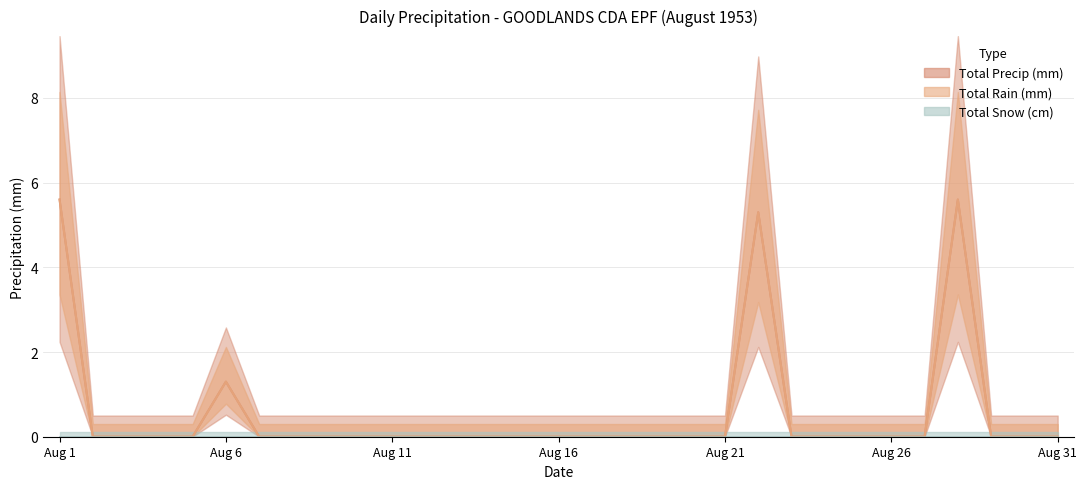

The value of Total Precip (mm) at 1953-08-07 is 0.0. True or false?

True